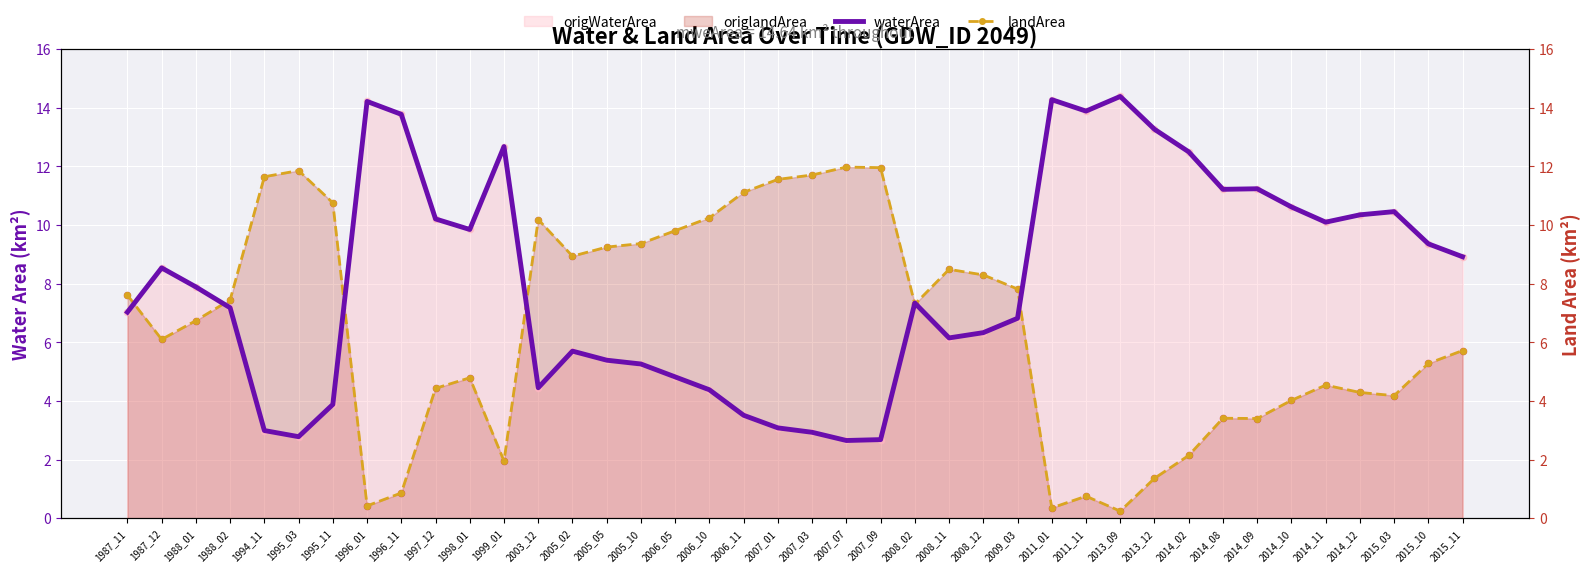

At how many categories does at least one series exceed 14?

3